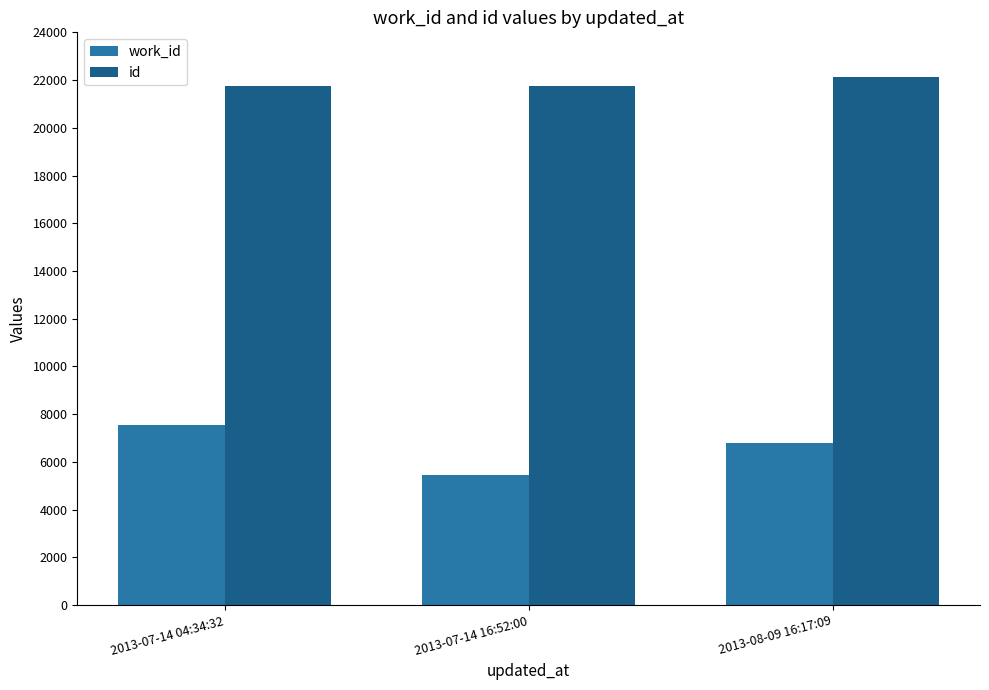

Which series has the widest spread of values?

work_id